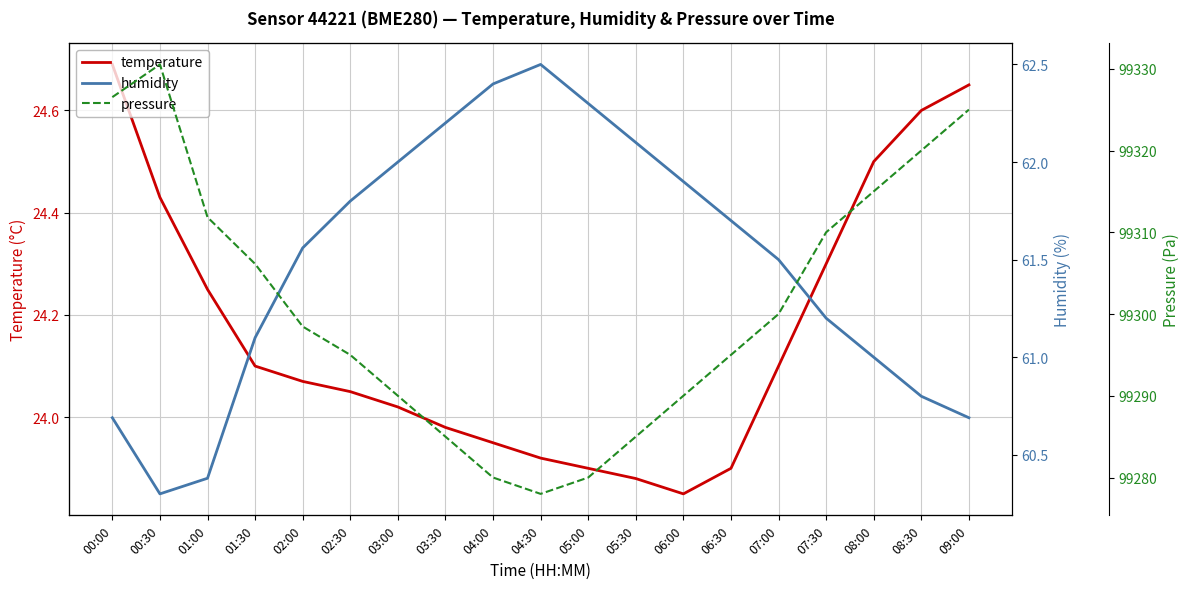

True or false: pressure and temperature intersect in this chart.

False